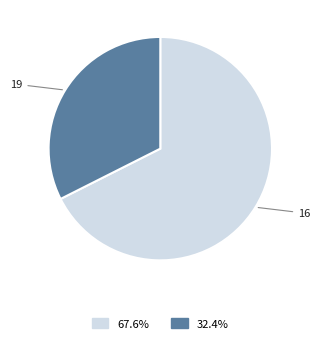

Is there any slice that represents more than half of the pie?

Yes